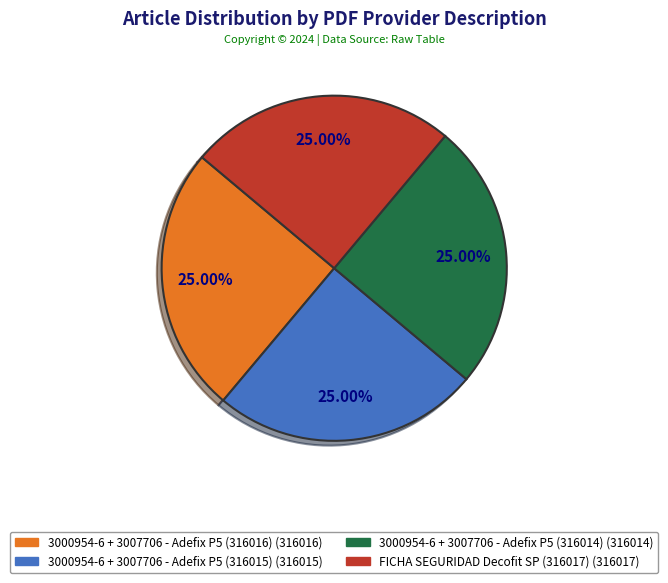

Does any single category account for the majority?

No